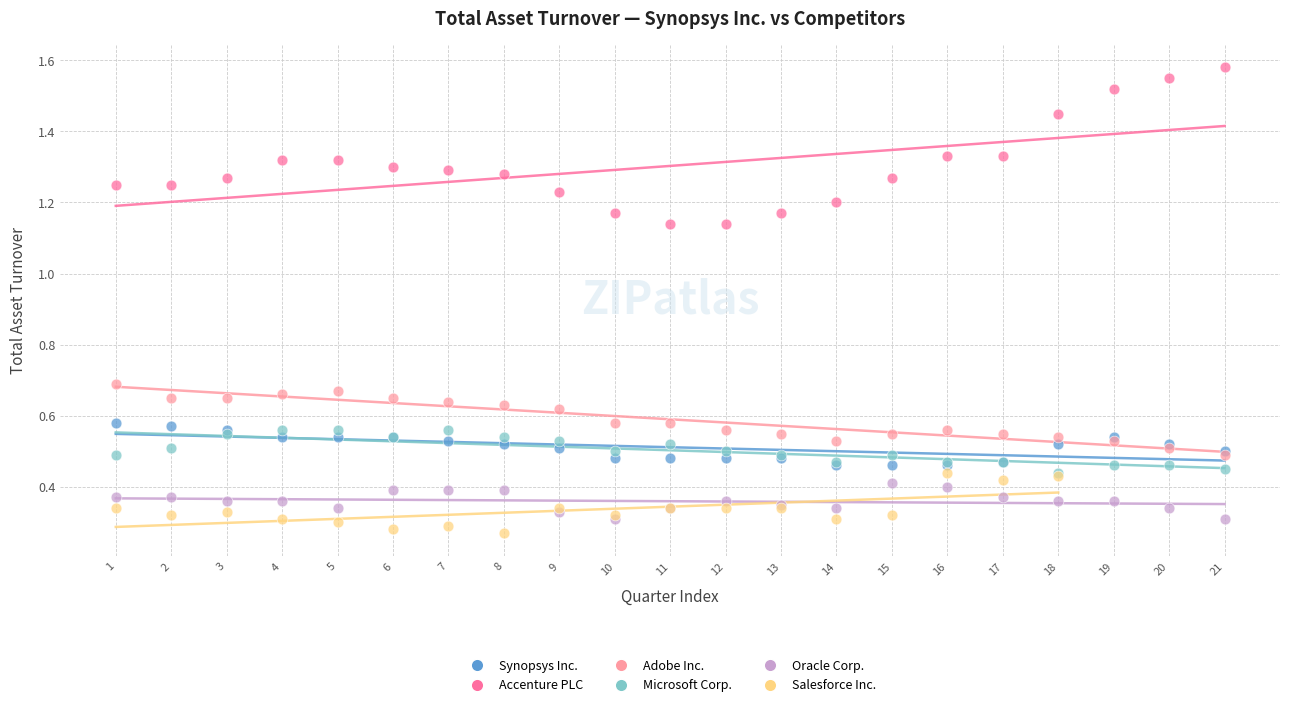

Which series contains the highest Y value?

Accenture PLC